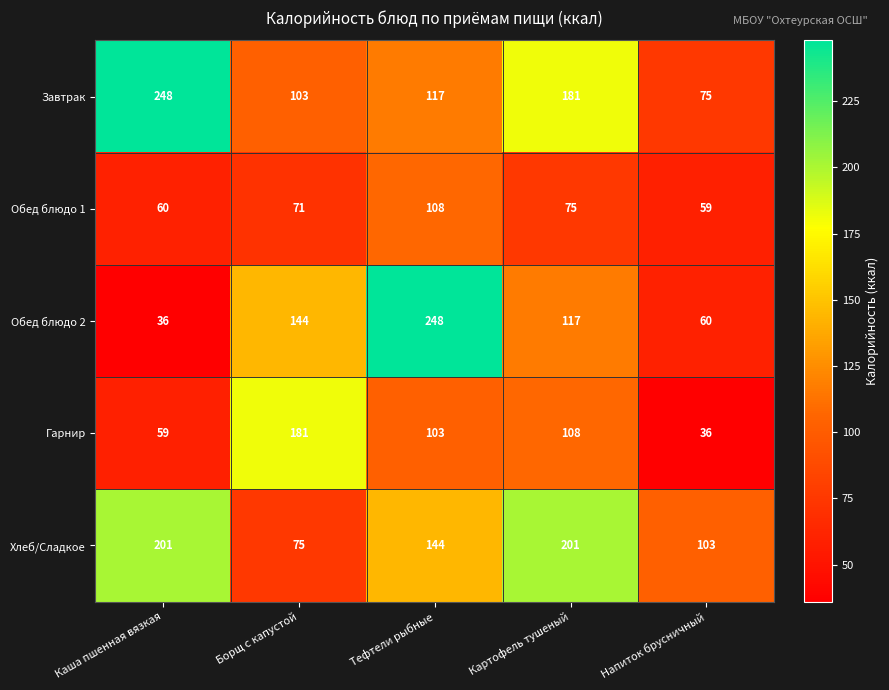

Which category has the highest value in the Обед блюдо 1 series?

Тефтели рыбные